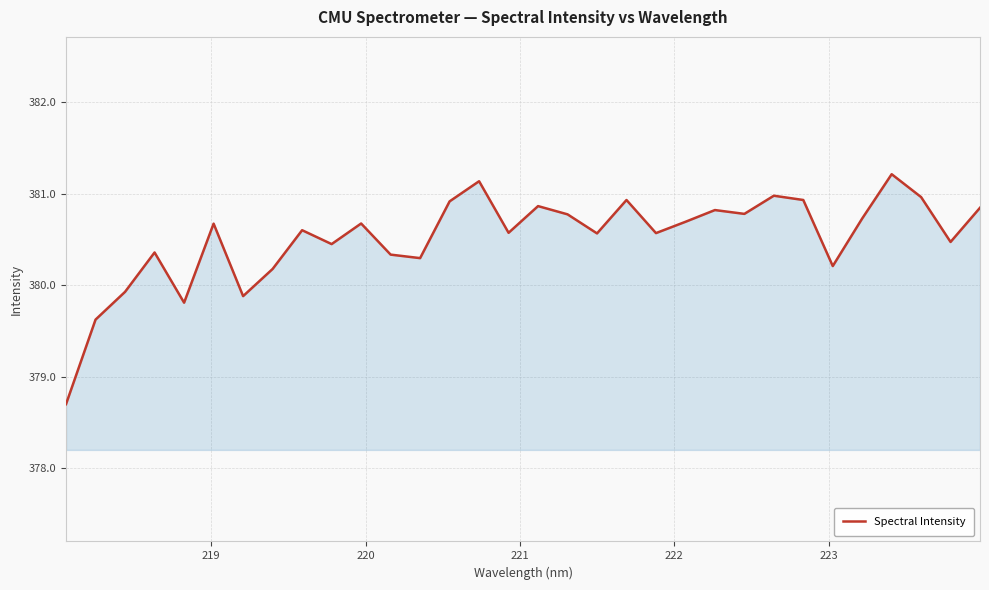

What is the difference between the maximum and minimum values?

2.5